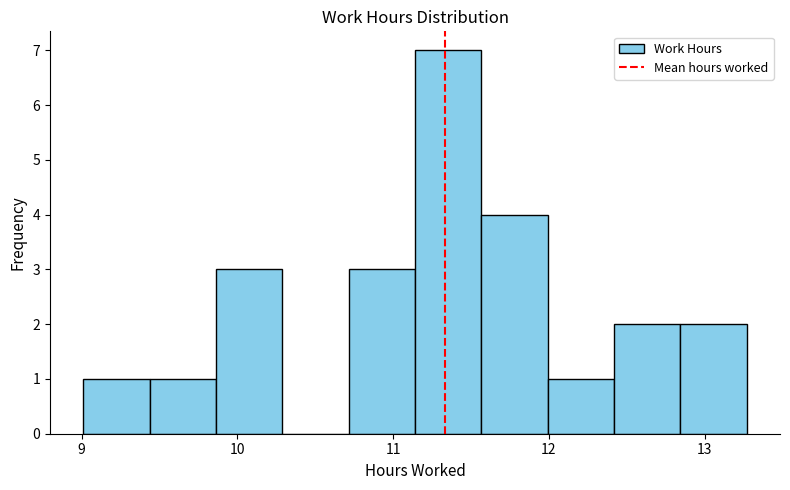

Reading left to right, list every bar in this chart as the range it spans on the x-axis followed by its height. Neither the bar edges nor the heights are printed on the chart, so give them approximately, as read against the axes.

9.0 to 9.4: 1
9.4 to 9.9: 1
9.9 to 10.3: 3
10.3 to 10.7: 0
10.7 to 11.1: 3
11.1 to 11.6: 7
11.6 to 12.0: 4
12.0 to 12.4: 1
12.4 to 12.8: 2
12.8 to 13.3: 2